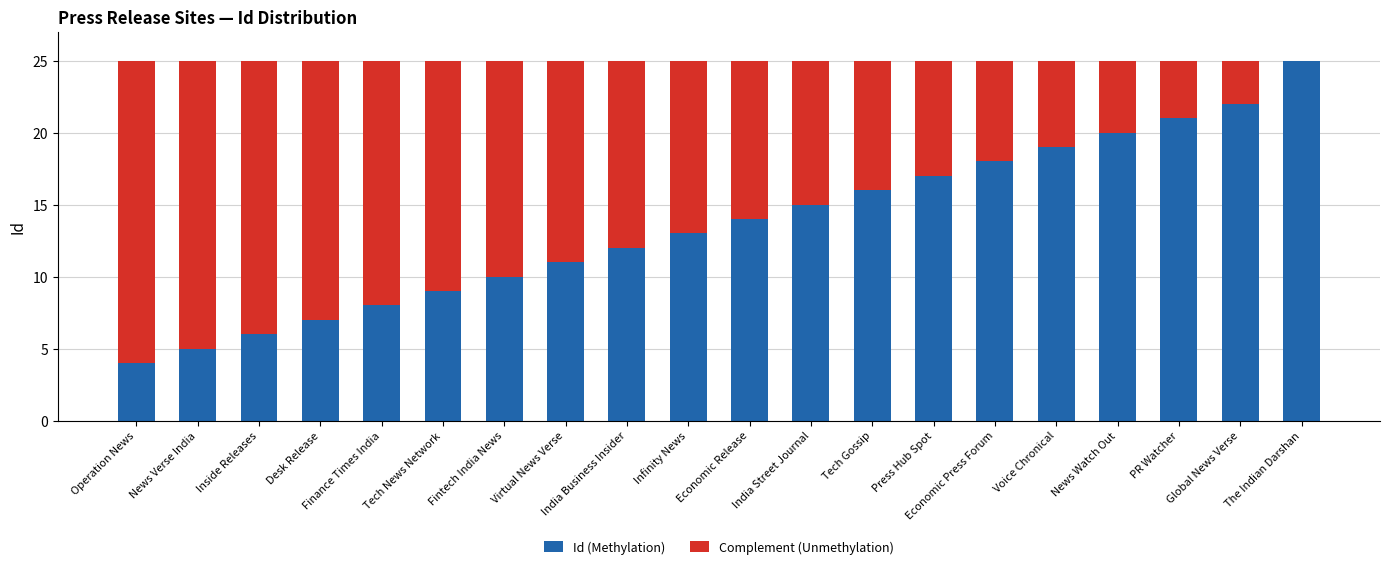

Count the number of data series in this chart.

2